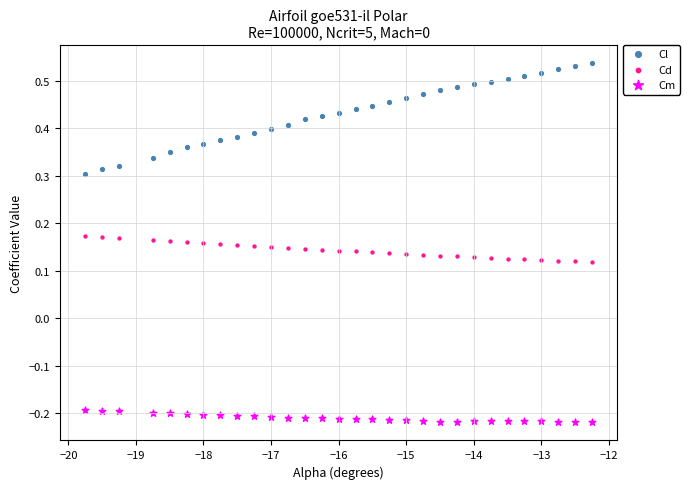

Across all data points, what is the range of Y values (max minus min)?

0.8